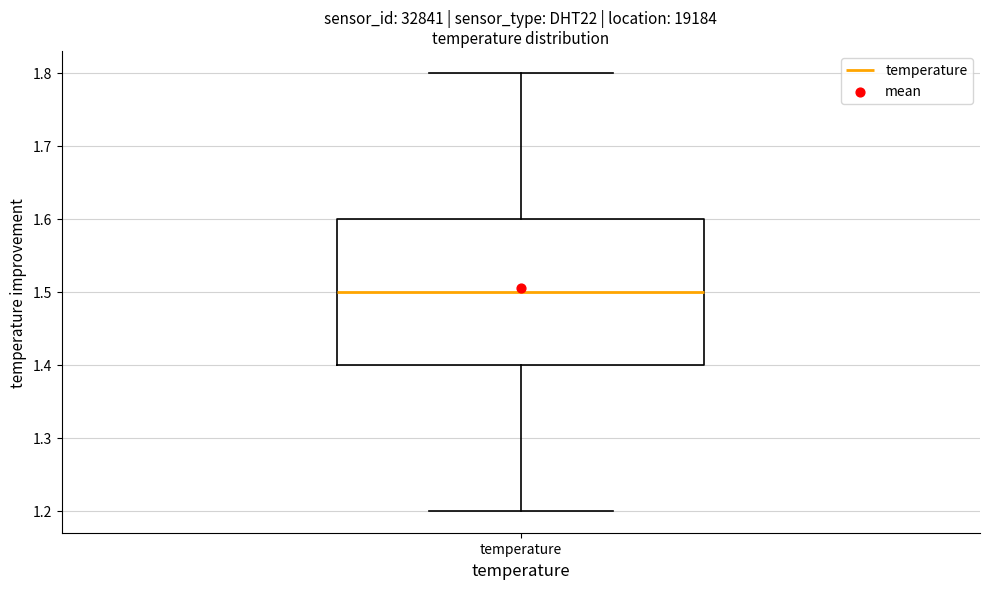

Where does the median line of the box for temperature sit on the y-axis? The values are not printed on the chart, so give them approximately, as read against the axis.

1.5